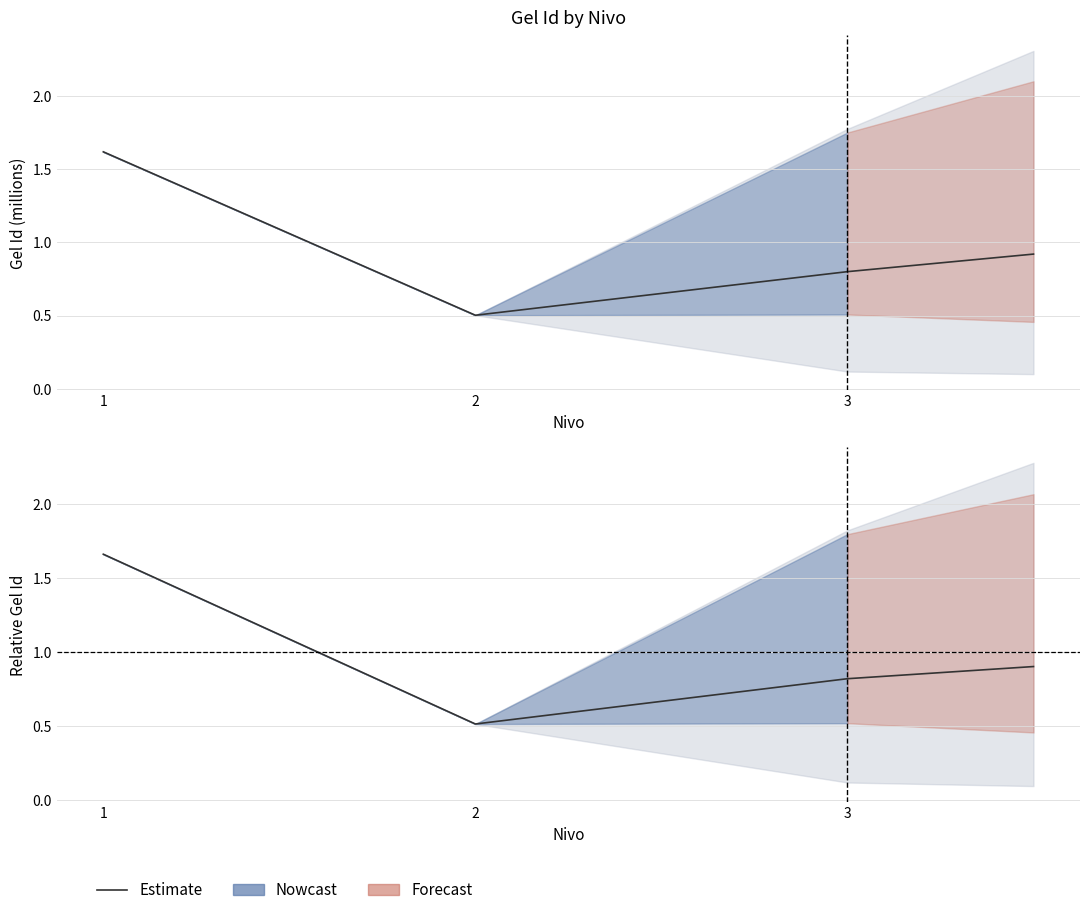

List the labels in order of value, largest first.

1, 3, 3, 2